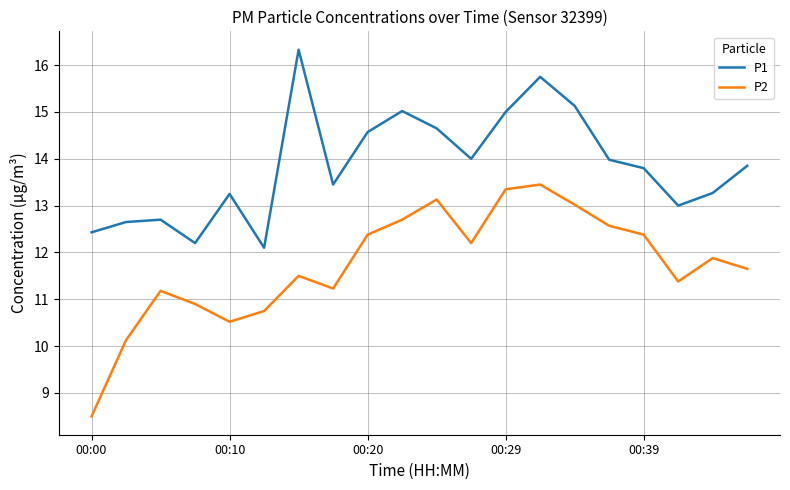

Rank the series by their average value, from highest to lowest.

P1, P2